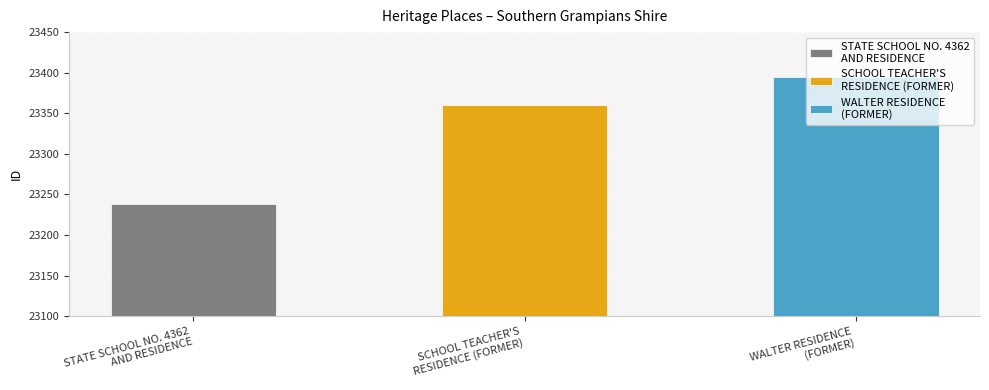

What is the minimum value shown in the chart?

23238